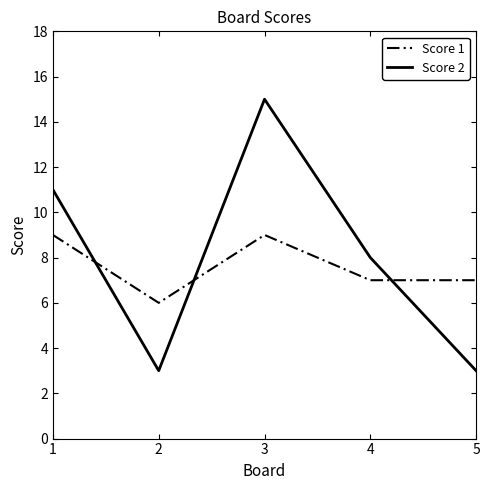

Is it true that Score 2 equals 15 at 3?

True